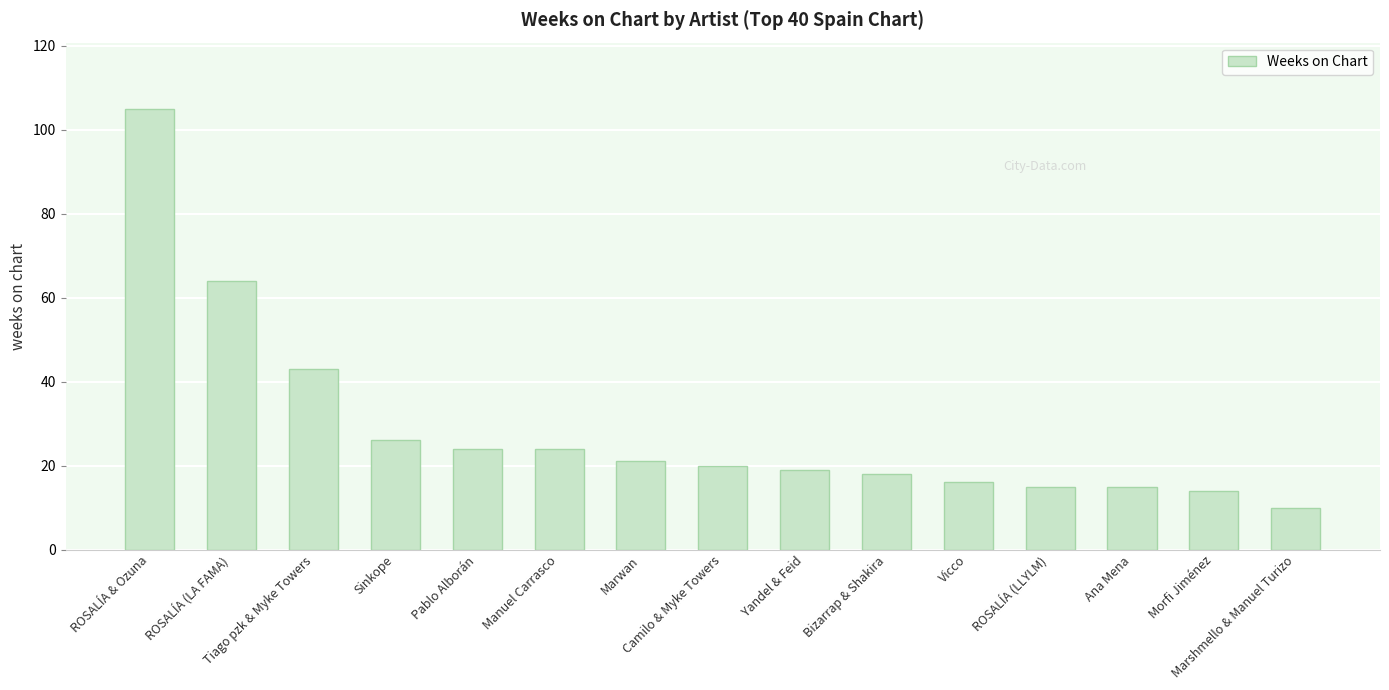

What is the difference between the values at ROSALÍA (LLYLM) and Manuel Carrasco?

9